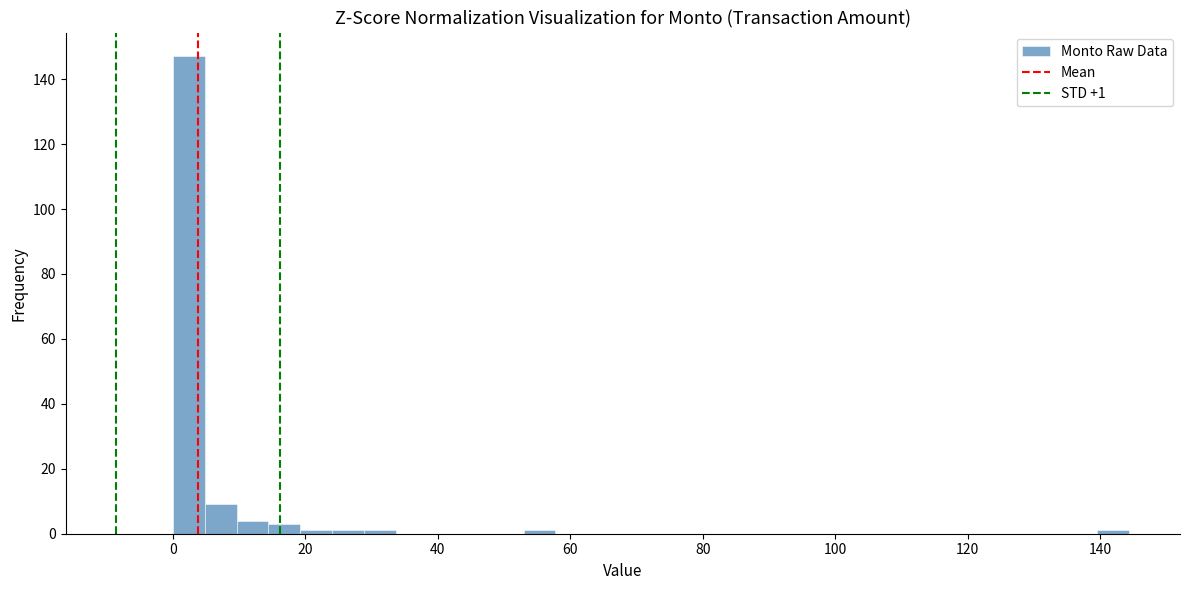

Read against the x-axis, roughly where is the centre of the tallest bar?

2